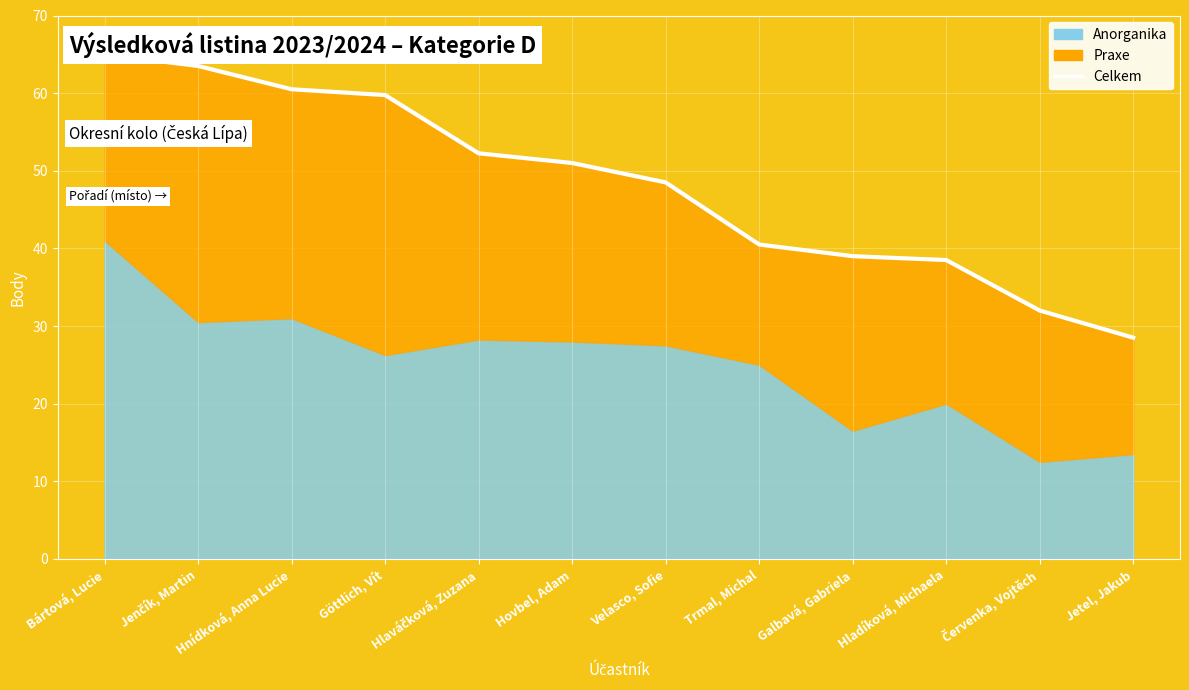

The value at Červenka, Vojtěch is 32.0. True or false?

True